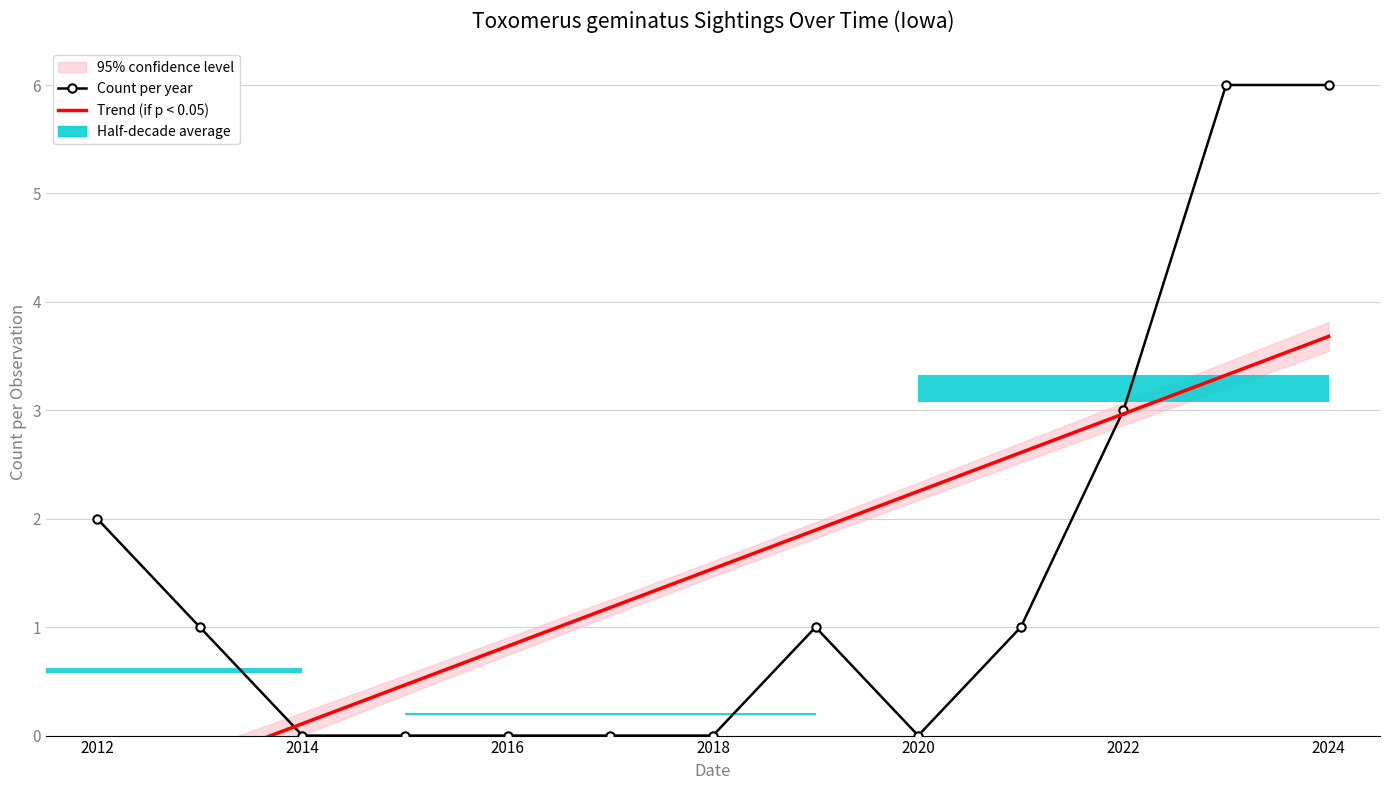

Does the chart contain stacked bars?

No